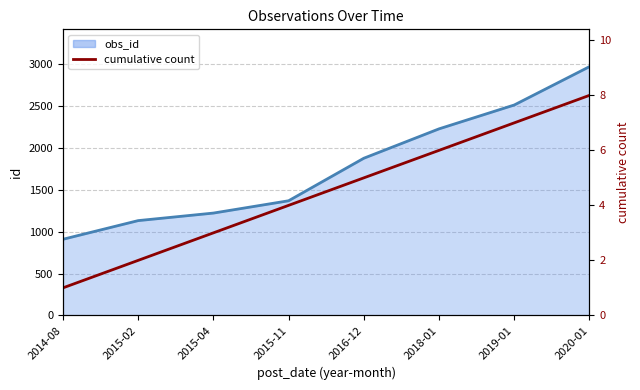

Rank the categories by value from highest to lowest.

2020-01, 2019-01, 2018-01, 2016-12, 2015-11, 2015-04, 2015-02, 2014-08